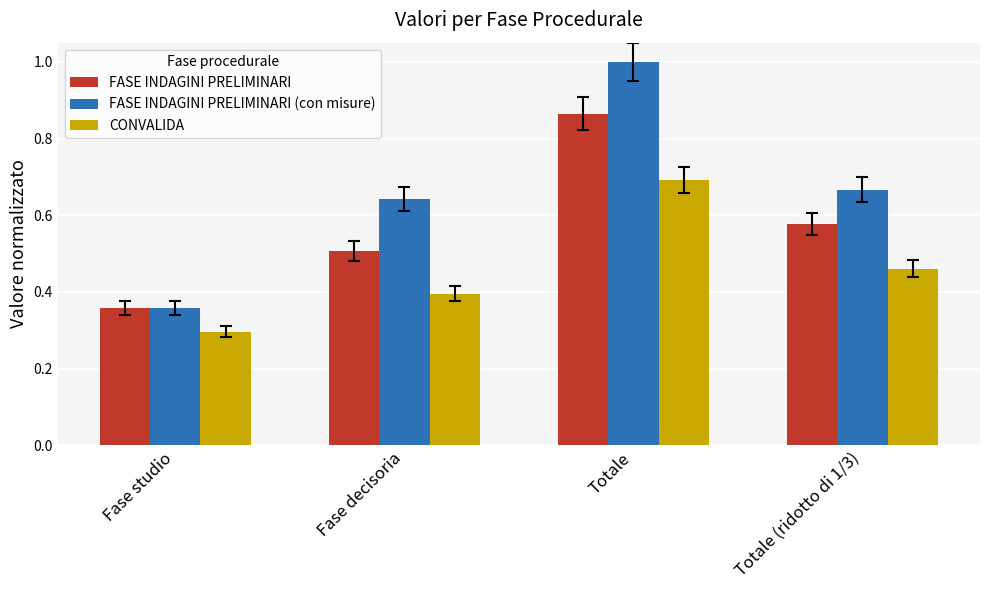

Which series has the widest spread of values?

FASE INDAGINI PRELIMINARI (con misure)